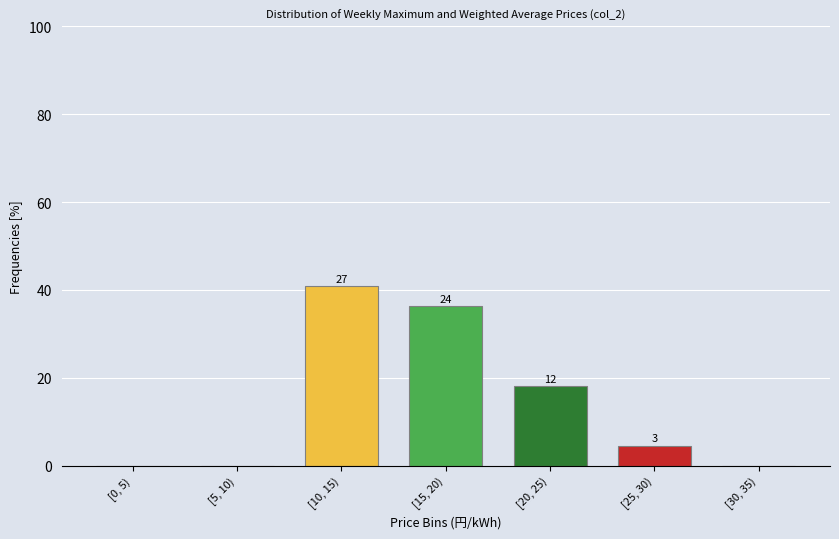

Are the bars horizontal?

No